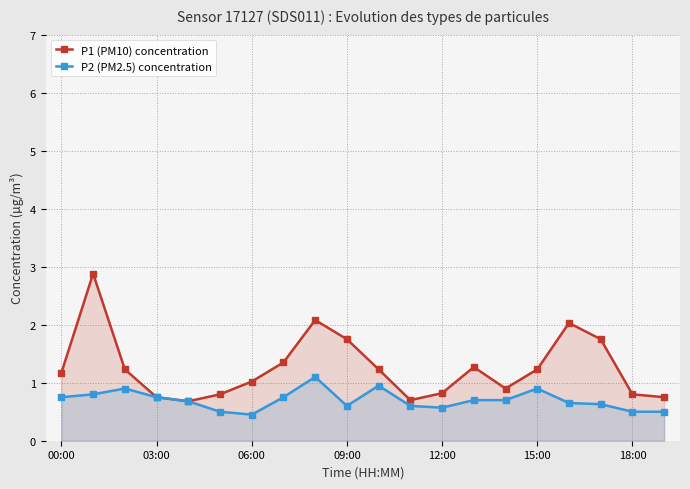

True or false: P2 (PM2.5) concentration has more than 1 points higher than both neighbors.

True